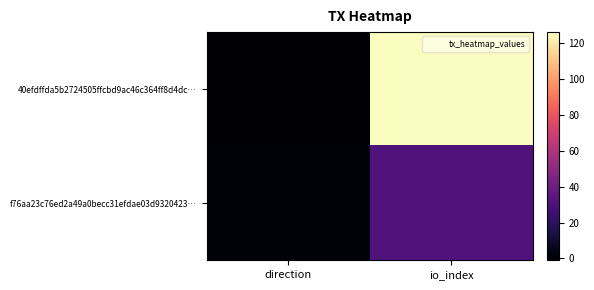

Rank the series at io_index from lowest to highest value.

f76aa23c76ed2a49a0becc31efdae03d9320423…, 40efdffda5b2724505ffcbd9ac46c364ff8d4dc…